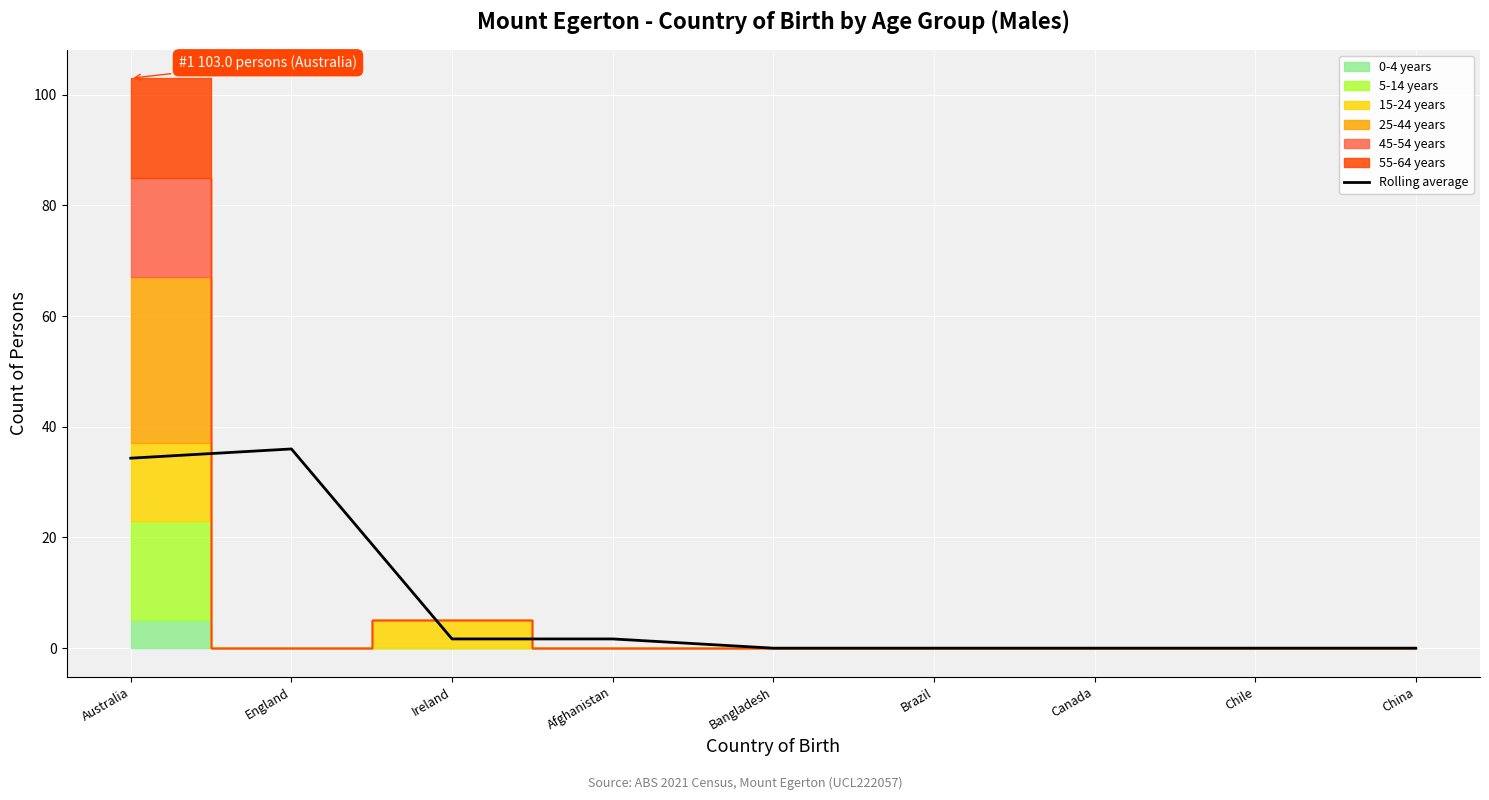

Reading left to right, what are all the values shown in this chart?

Australia=34.3	England=36.0	Ireland=1.7	Afghanistan=1.7	Bangladesh=0.0	Brazil=0.0	Canada=0.0	Chile=0.0	China=0.0